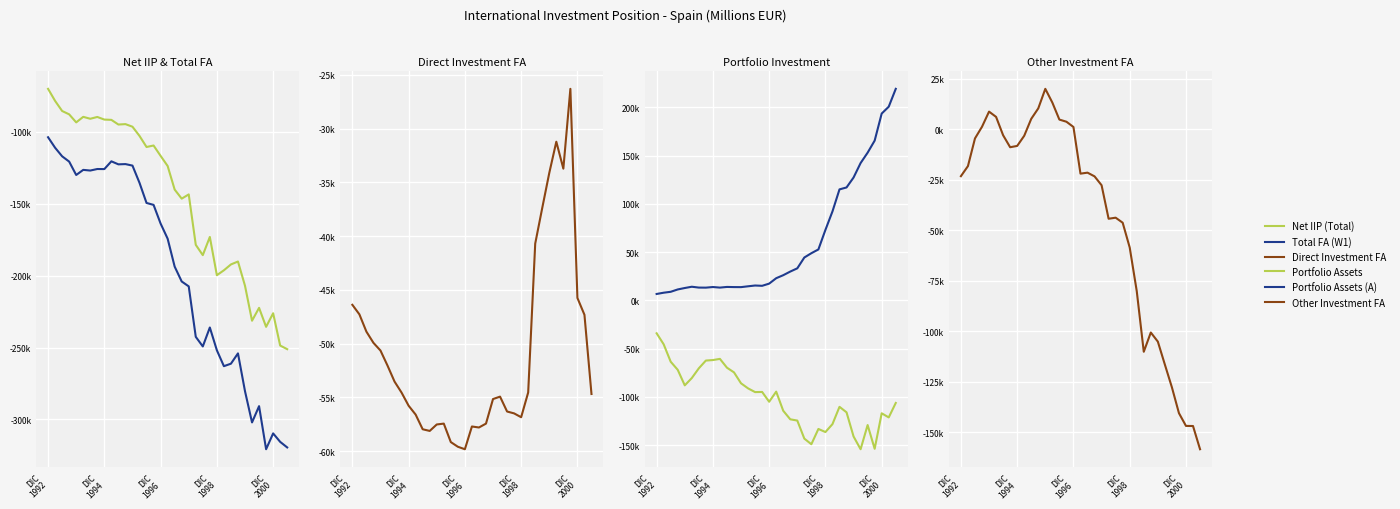

What is the sum of the Direct Investment FA values at DIC 1992 and DIC 1998?

-103234